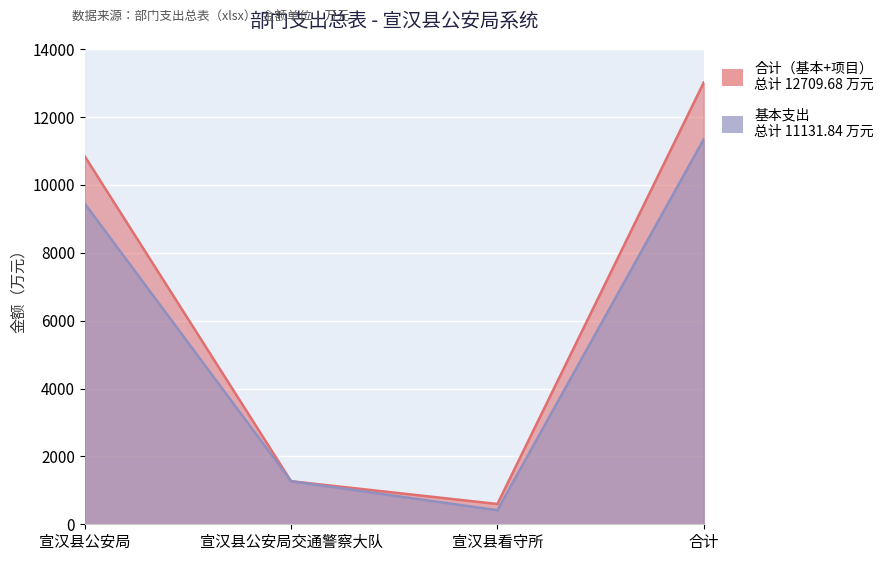

What are all the series names shown in the legend?

合计（基本+项目）, 基本支出